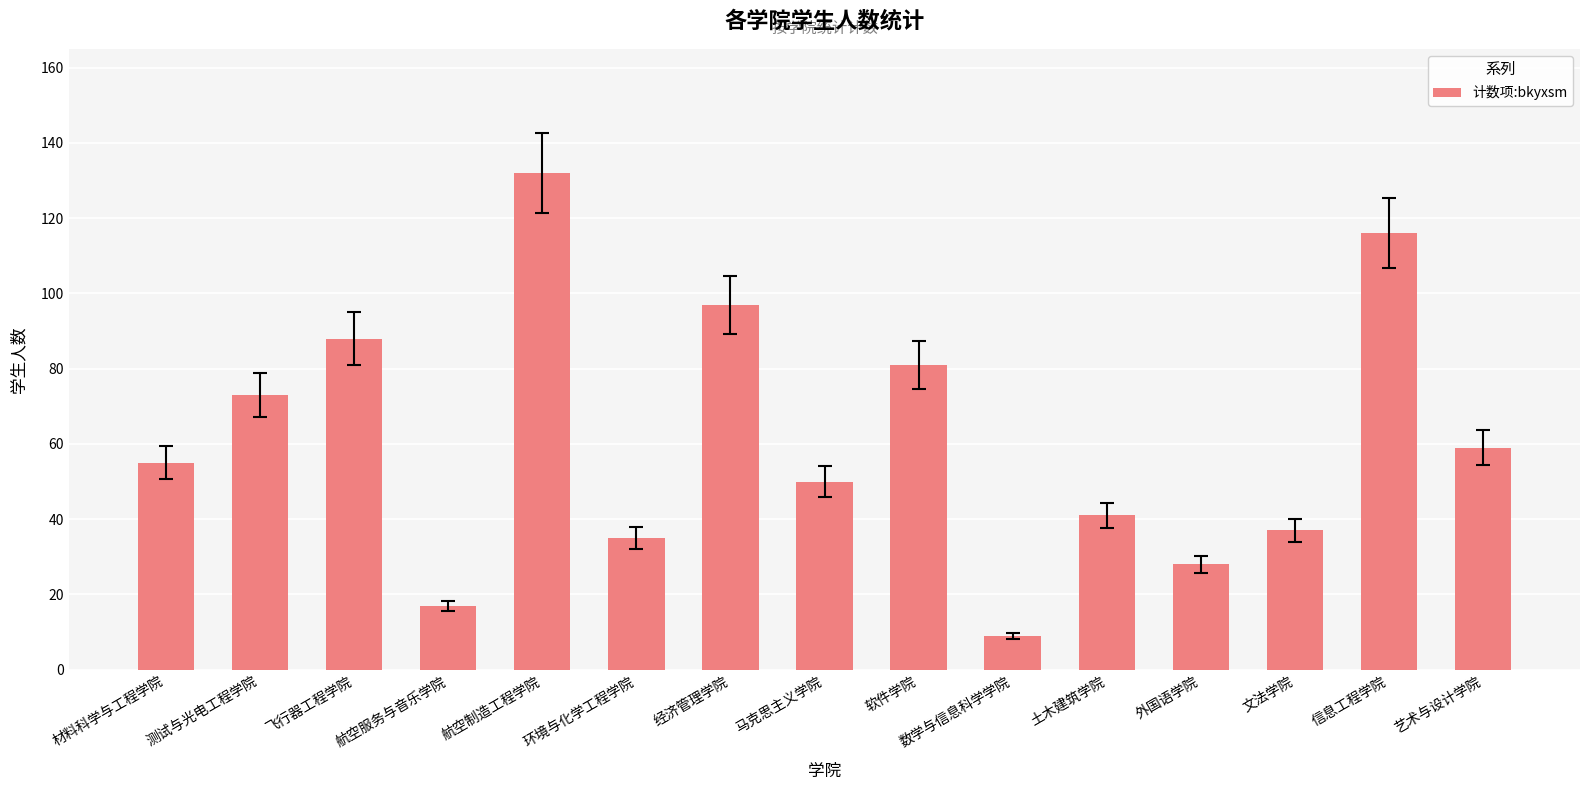

What is the change in value from 测试与光电工程学院 to 文法学院?

-36